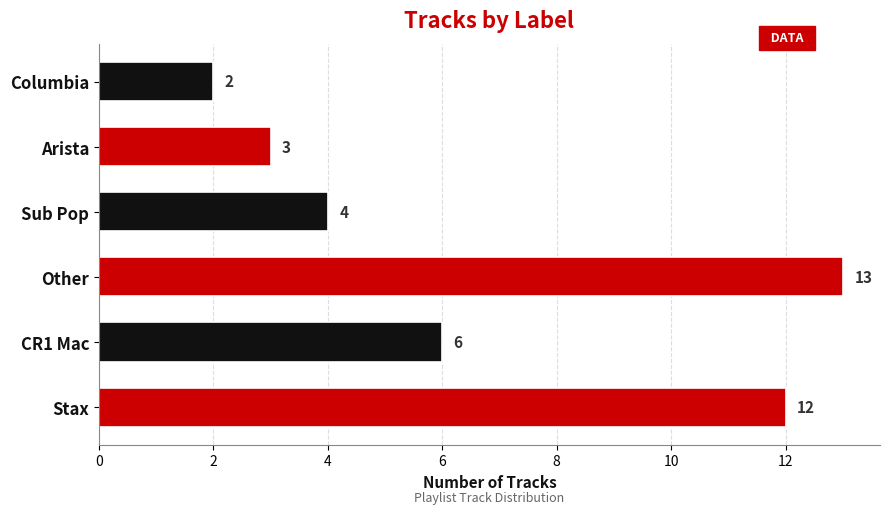

List the labels in order of value, largest first.

Other, Stax, CR1 Mac, Sub Pop, Arista, Columbia